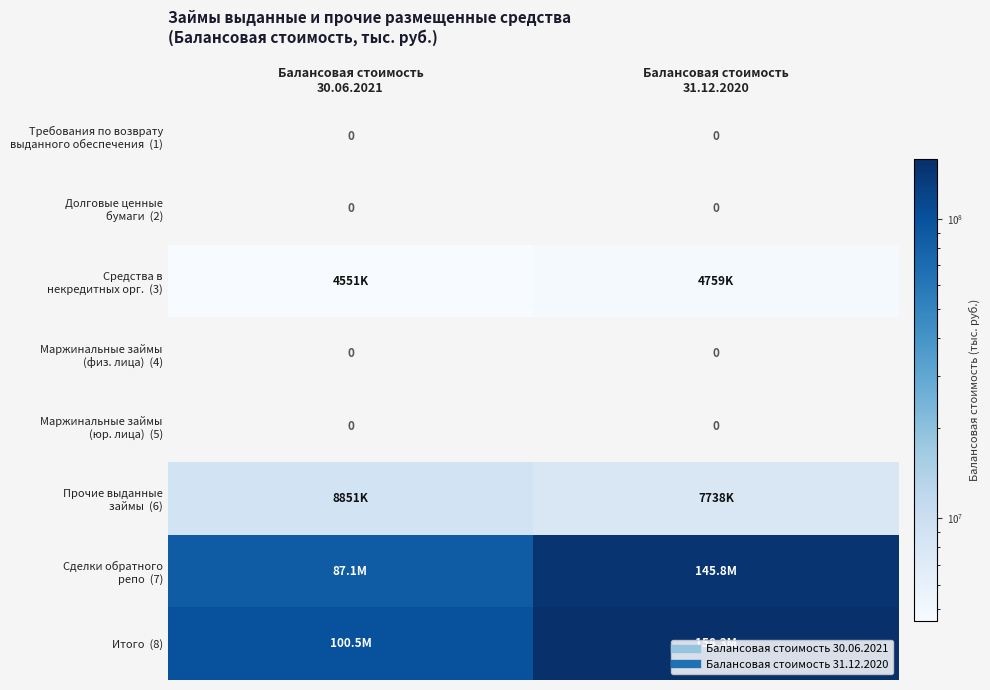

What is the difference between the highest and lowest values at Балансовая стоимость
31.12.2020?

158250253.9